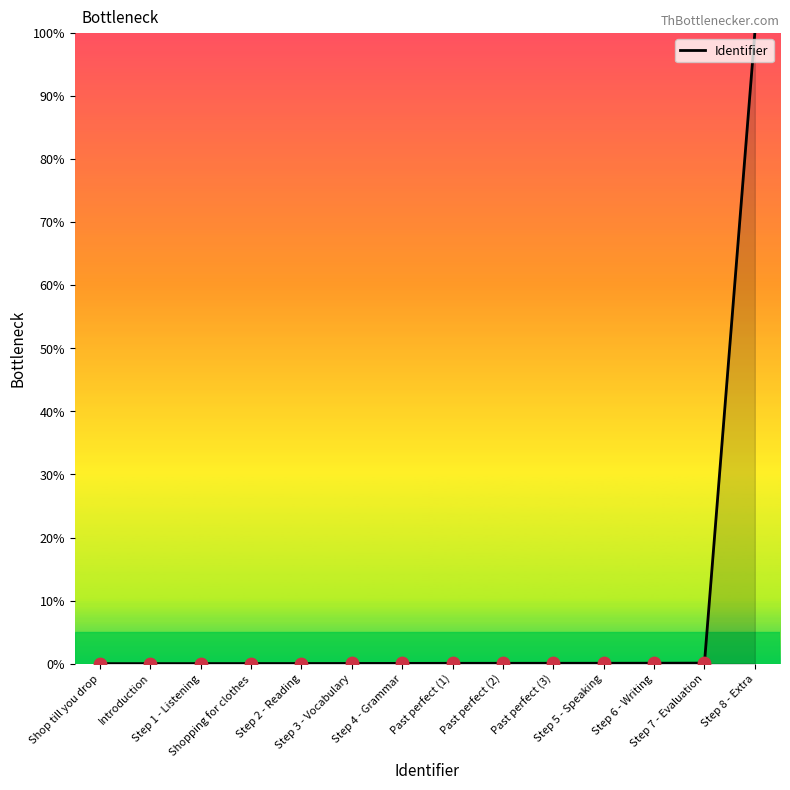

Between Step 8 - Extra and Shopping for clothes, which is larger?

Step 8 - Extra